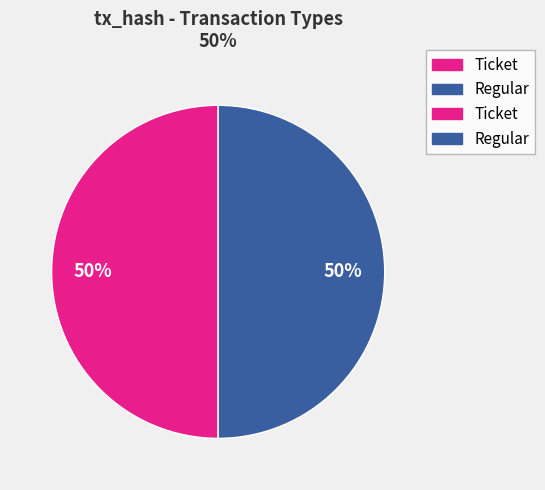

To the nearest percent, what is the difference between the largest and smallest slice percentages?

0%